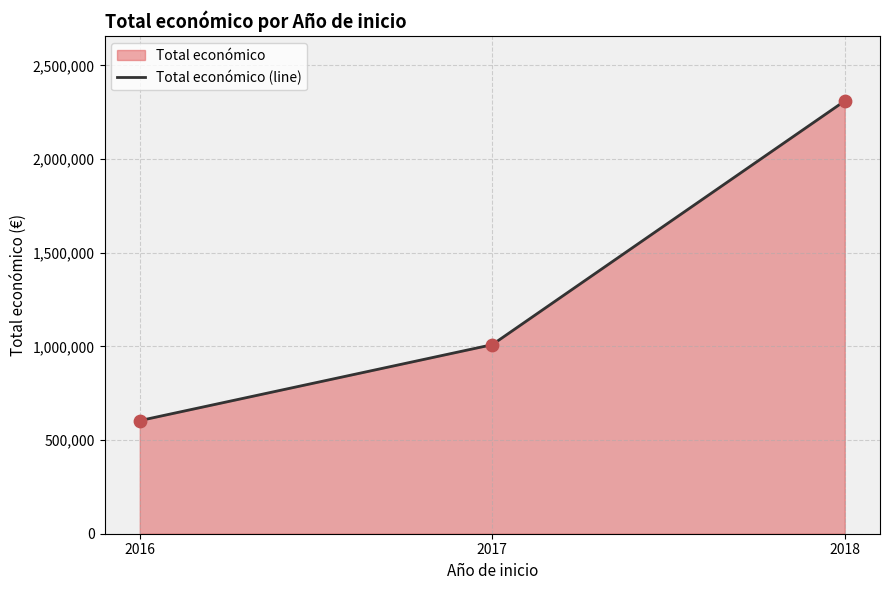

Which has a higher value, 2016 or 2018?

2018